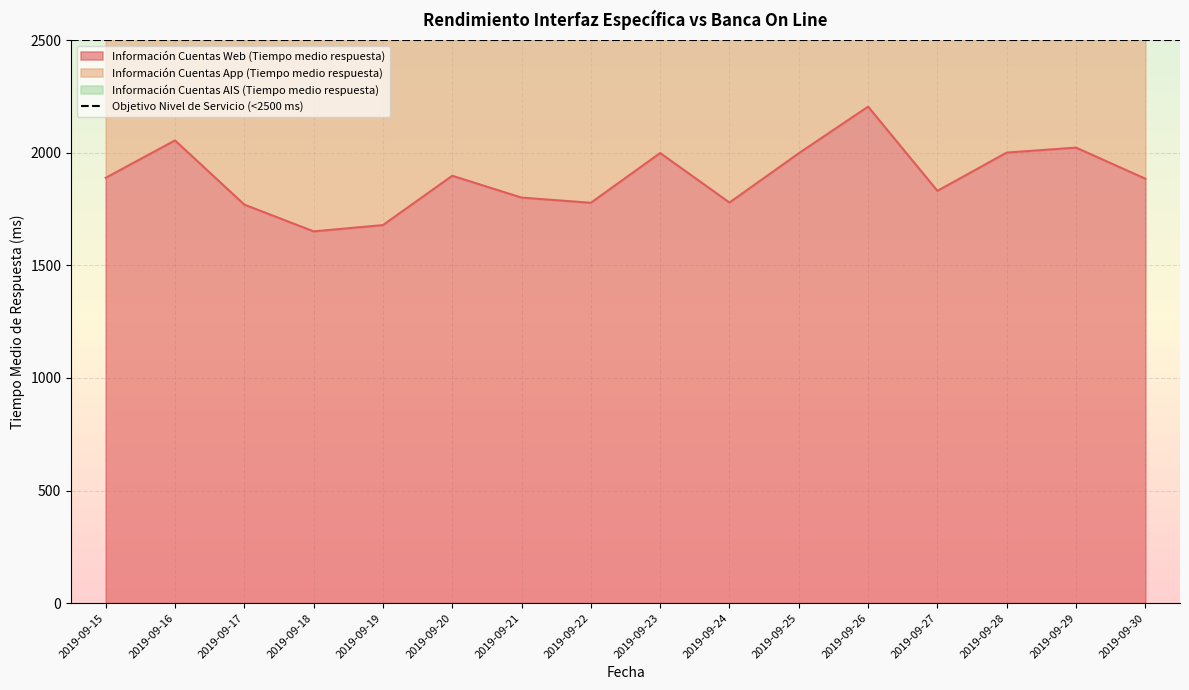

Reading right to left, what are all the values shown in this chart?

Información Cuentas Web (Tiempo medio respuesta): 1885	2023	2001	1831	2205	1998	1779	1999	1778	1801	1898	1679	1651	1770	2055	1889
Información Cuentas App (Tiempo medio respuesta): 1910	1999	1996	1799	2053	1889	1781	2031	1789	1808	1998	1679	1599	1870	2134	1882
Información Cuentas AIS (Tiempo medio respuesta): 0	0	0	0	0	0	0	0	0	0	0	0	0	0	0	0